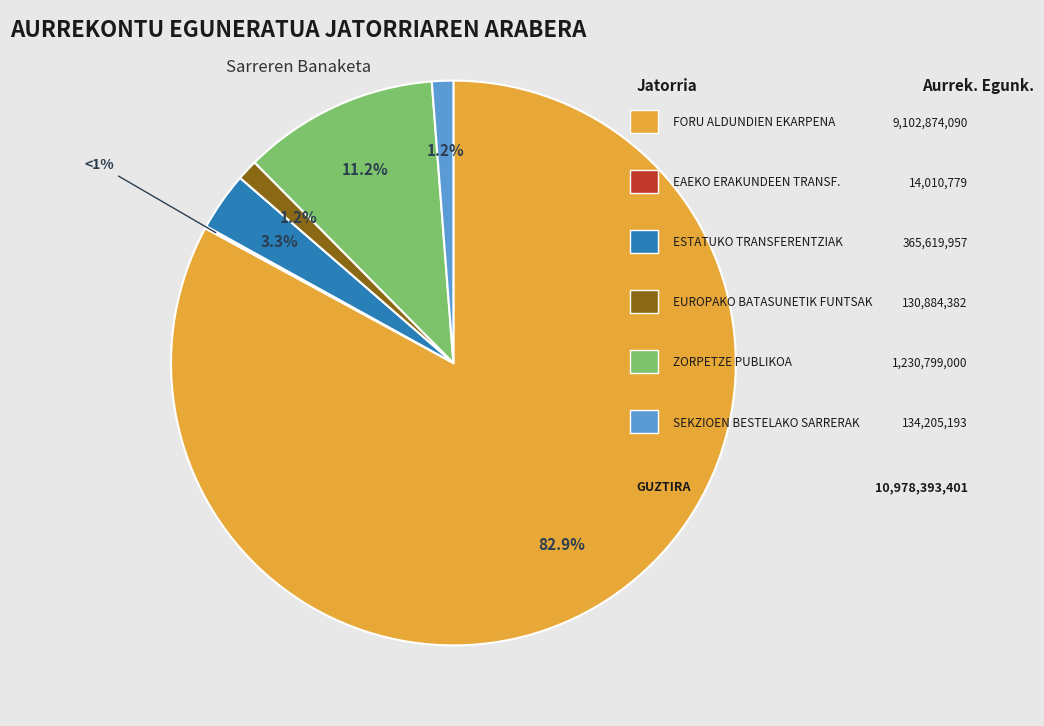

What percentage is NOT represented by EAEKO ERAKUNDEEN BESTELAKO TRANSF.?

99.9%